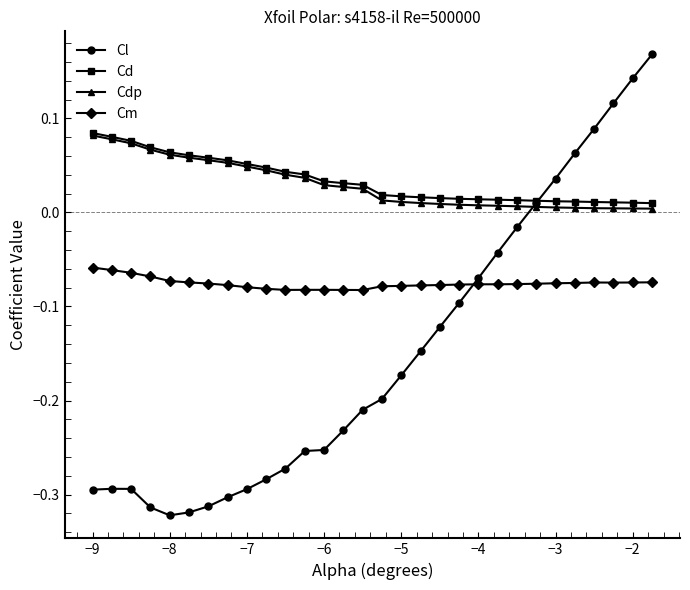

How many Cd values are between 0 and 1?

30